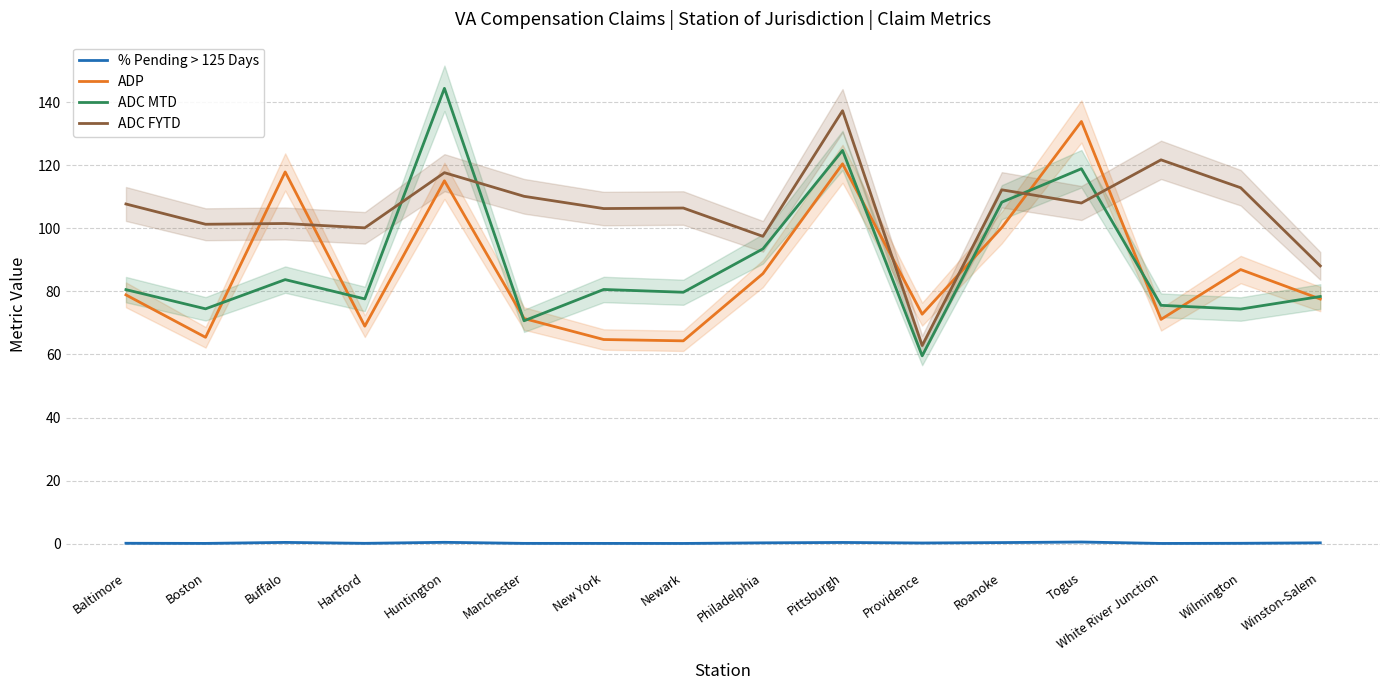

Is the value of % Pending > 125 Days at Manchester greater than the value of ADC FYTD at Baltimore?

No